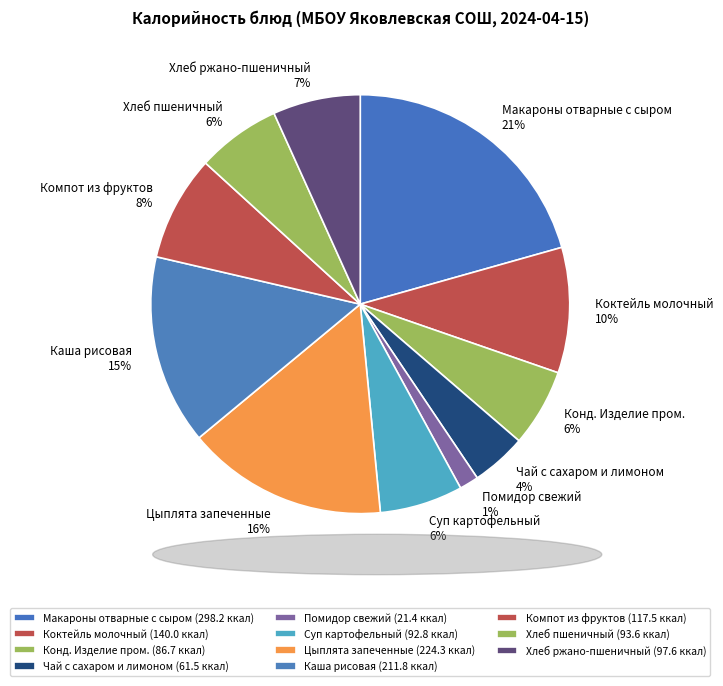

To the nearest percent, what is the combined percentage of Хлеб ржано-пшеничный and Суп картофельный?

13%